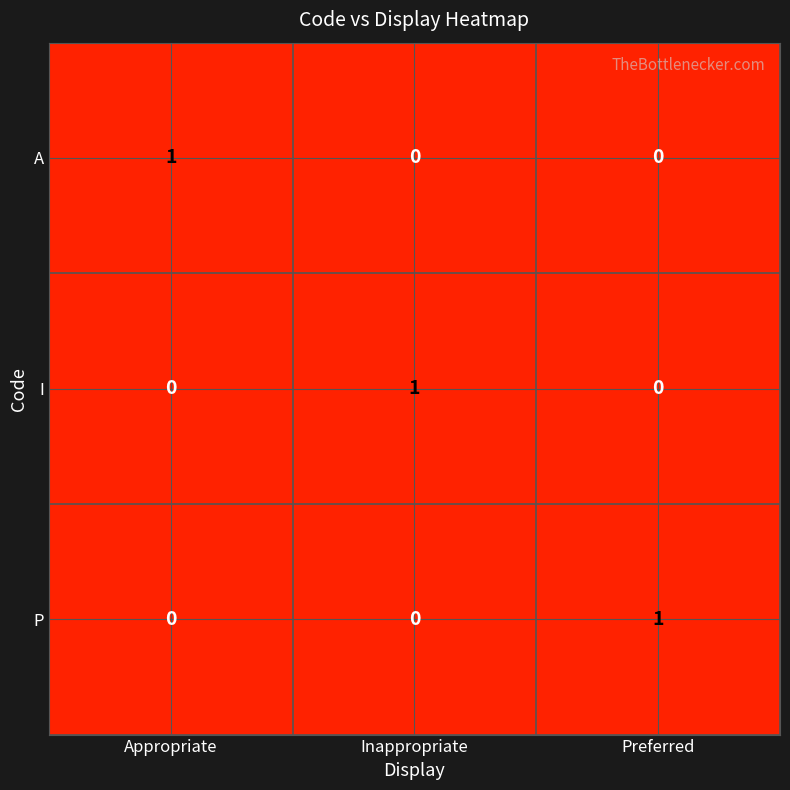

Reading left to right, extract all data points from this chart.

A: Appropriate=1	Inappropriate=0	Preferred=0
I: Appropriate=0	Inappropriate=1	Preferred=0
P: Appropriate=0	Inappropriate=0	Preferred=1